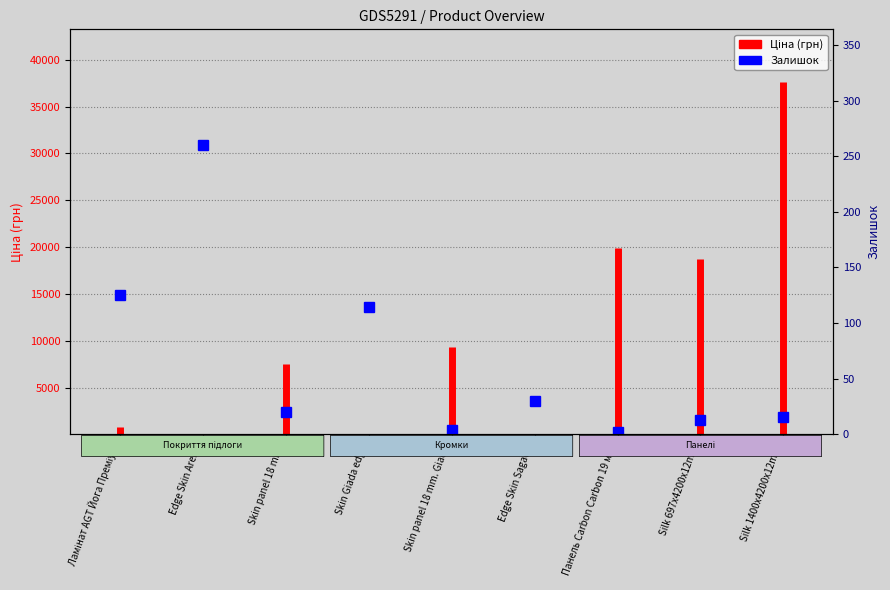

At which label is the value closest to 434?

Ламінат AGT Йога Преміум